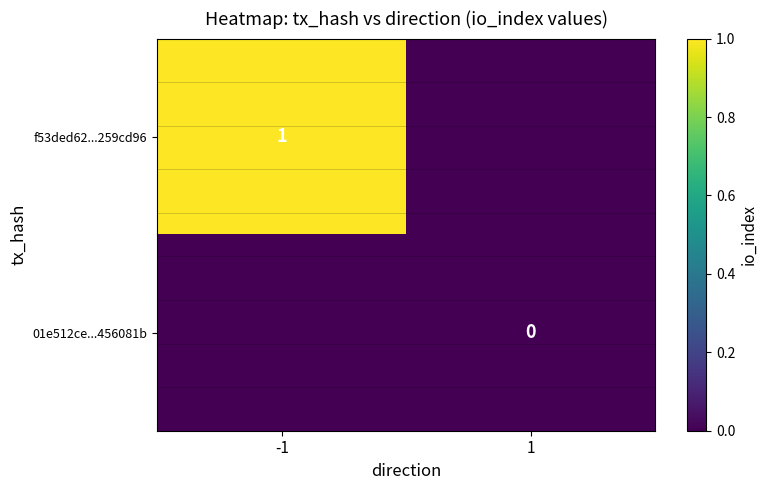

Is it true that f53ded62...259cd96 equals 2 at -1?

False